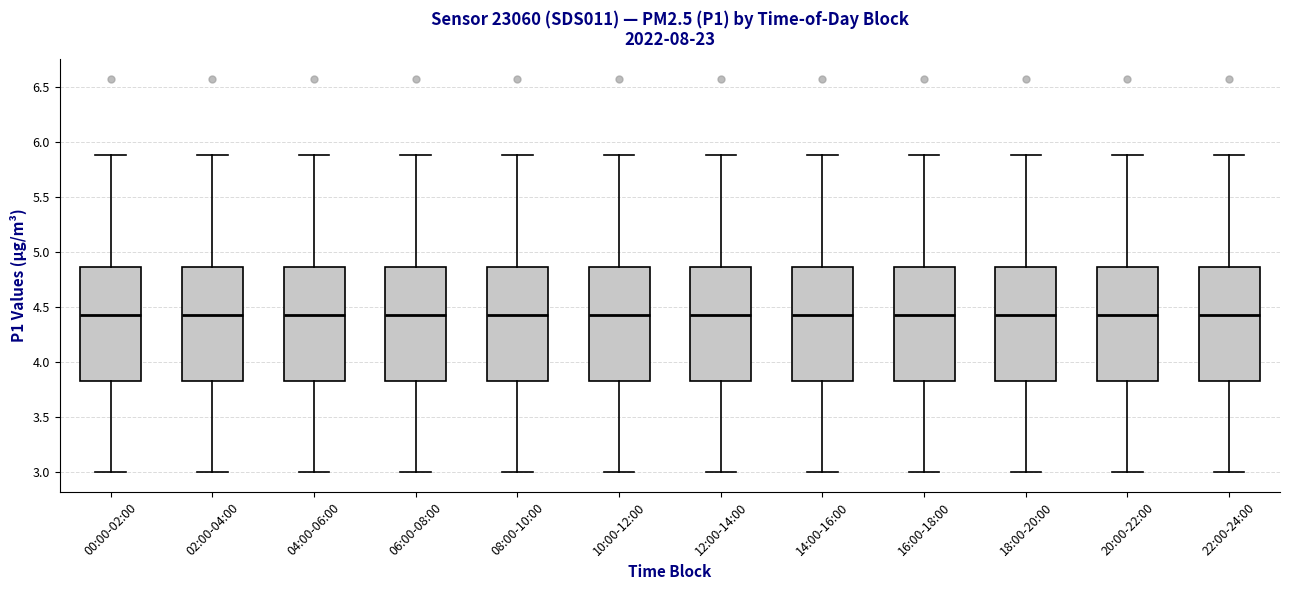

Reading left to right, read every box against the y-axis: the position of its median line, the range the box covers, and the ends of its whiskers. The values are not printed on the chart, so give them approximately, as read against the axis.

00:00-02:00: median 4.45, box 3.85 to 4.85, whiskers 3.00 to 5.90
02:00-04:00: median 4.45, box 3.85 to 4.85, whiskers 3.00 to 5.90
04:00-06:00: median 4.45, box 3.85 to 4.85, whiskers 3.00 to 5.90
06:00-08:00: median 4.45, box 3.85 to 4.85, whiskers 3.00 to 5.90
08:00-10:00: median 4.45, box 3.85 to 4.85, whiskers 3.00 to 5.90
10:00-12:00: median 4.45, box 3.85 to 4.85, whiskers 3.00 to 5.90
12:00-14:00: median 4.45, box 3.85 to 4.85, whiskers 3.00 to 5.90
14:00-16:00: median 4.45, box 3.85 to 4.85, whiskers 3.00 to 5.90
16:00-18:00: median 4.45, box 3.85 to 4.85, whiskers 3.00 to 5.90
18:00-20:00: median 4.45, box 3.85 to 4.85, whiskers 3.00 to 5.90
20:00-22:00: median 4.45, box 3.85 to 4.85, whiskers 3.00 to 5.90
22:00-24:00: median 4.45, box 3.85 to 4.85, whiskers 3.00 to 5.90